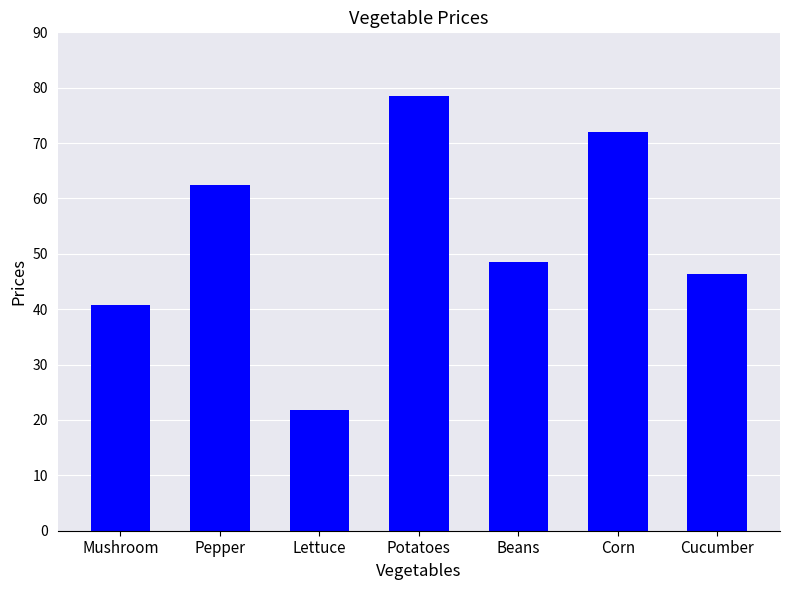

What is the value of the 6th bar from the left?

72.0